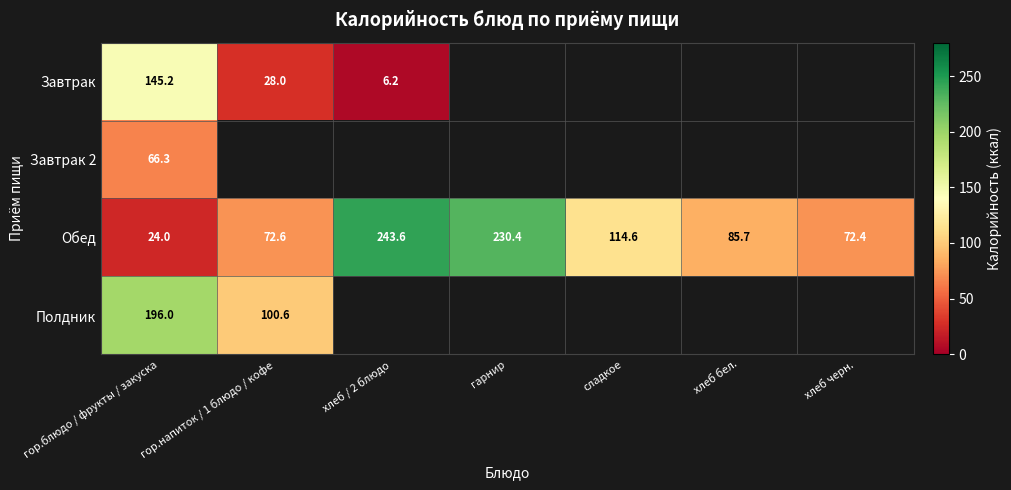

Which has a higher value, хлеб бел. or хлеб черн.?

хлеб бел.